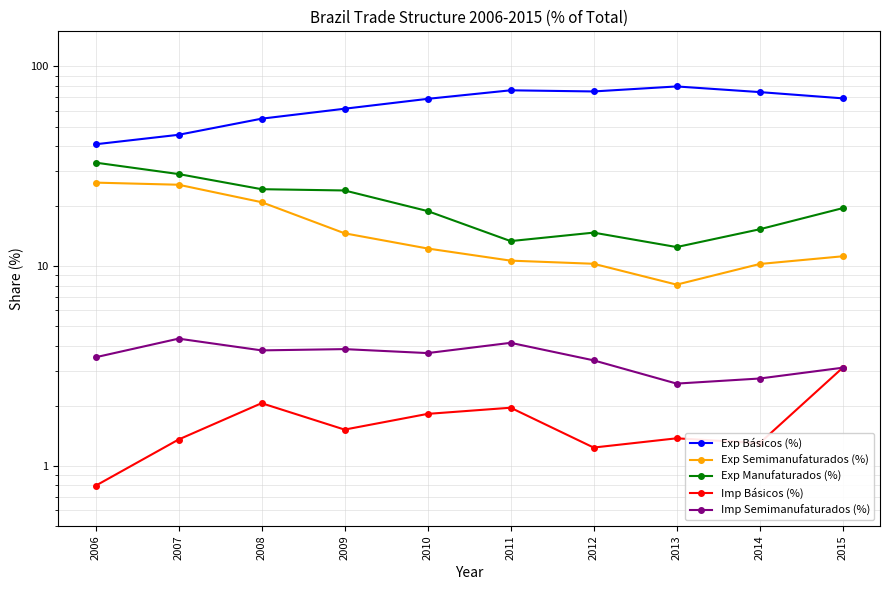

True or false: Imp Semimanufaturados (%) and Exp Manufaturados (%) cross at least once.

False